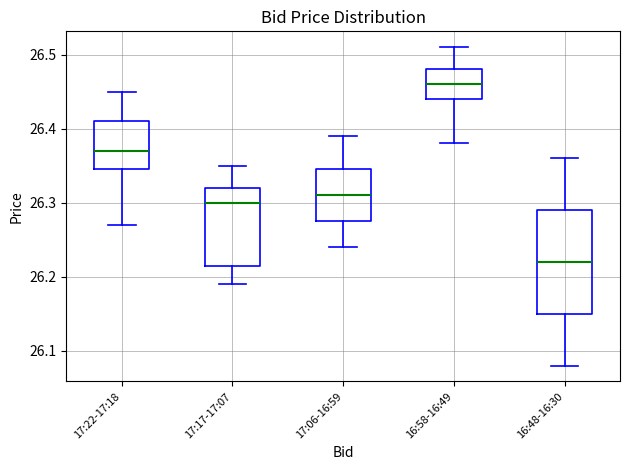

Comparing the boxes themselves (not the whiskers), which one is the tallest?

16:48-16:30